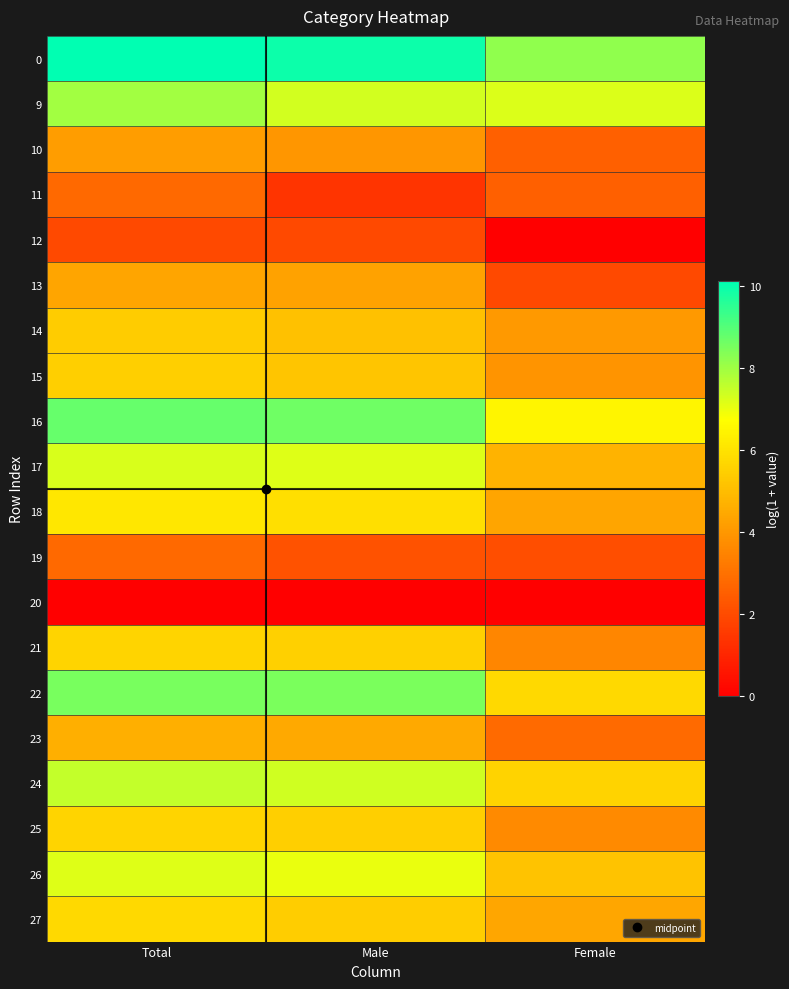

How many series are shown in this chart?

20